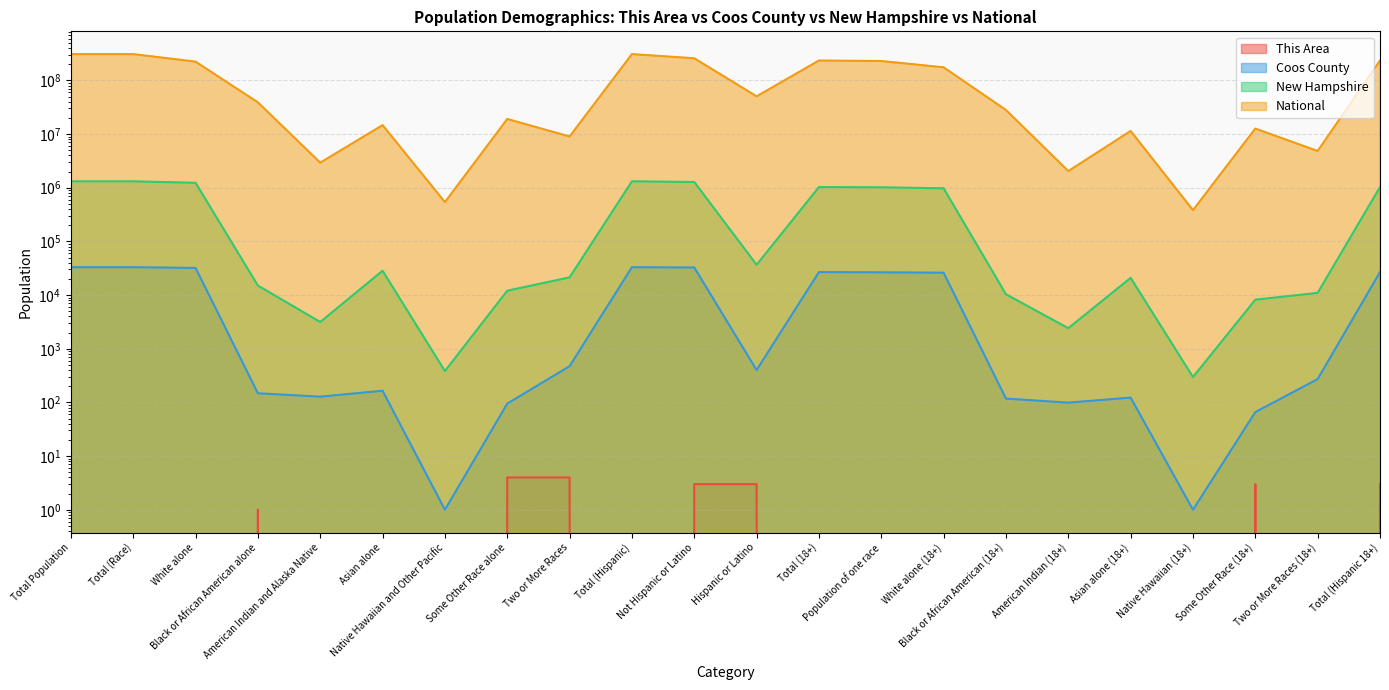

Where is the first local minimum for New Hampshire?

American Indian and Alaska Native